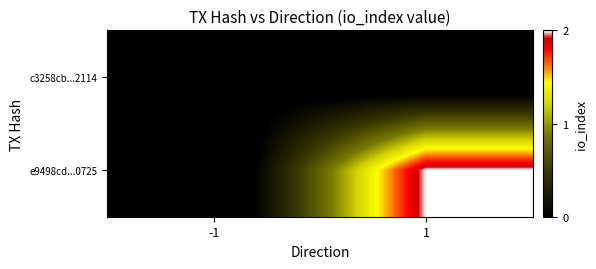

Between -1 and 1, which is larger?

-1